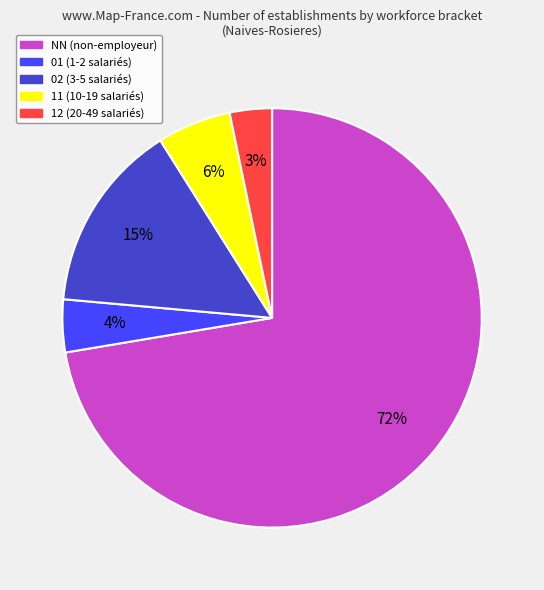

The 02 slice represents 15% of the pie. True or false?

True